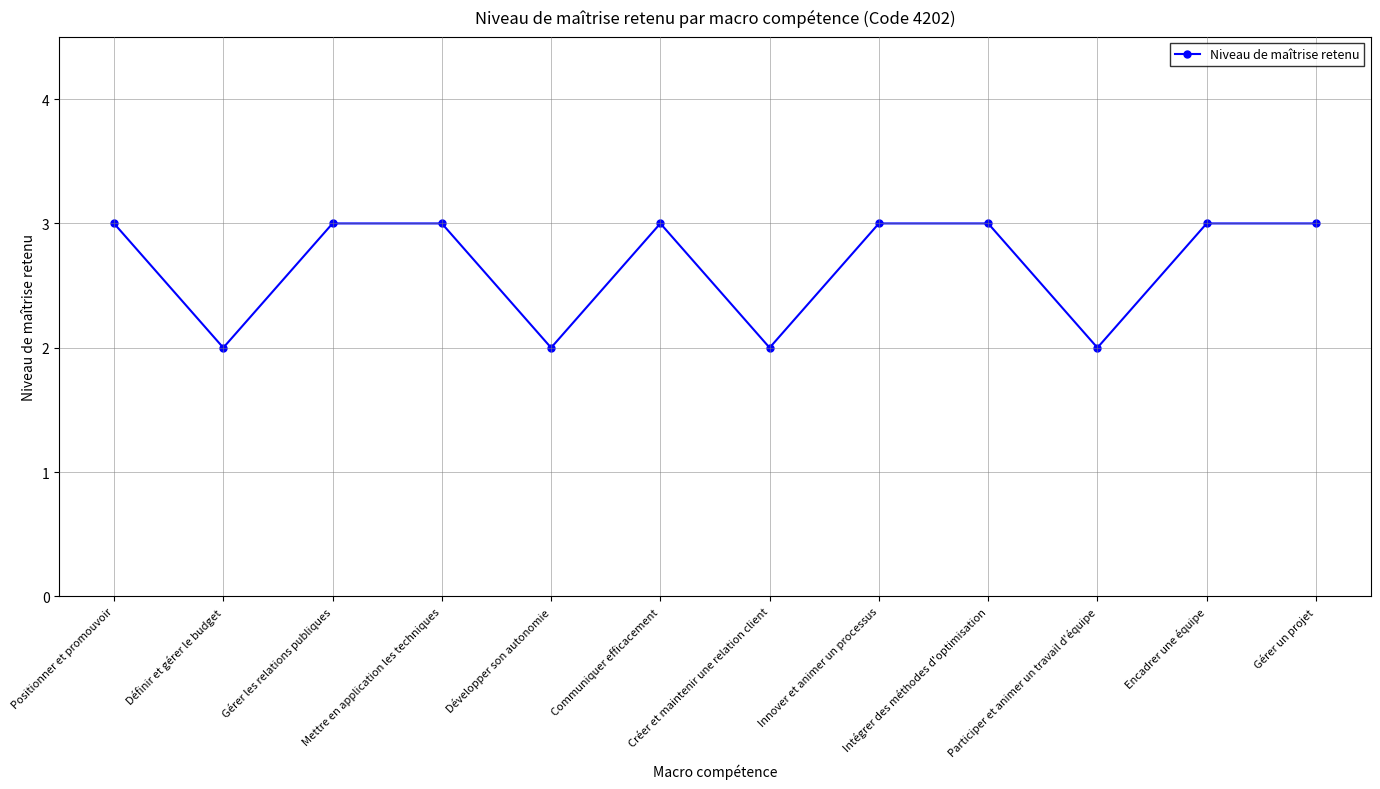

Does the chart have visible grid lines?

Yes